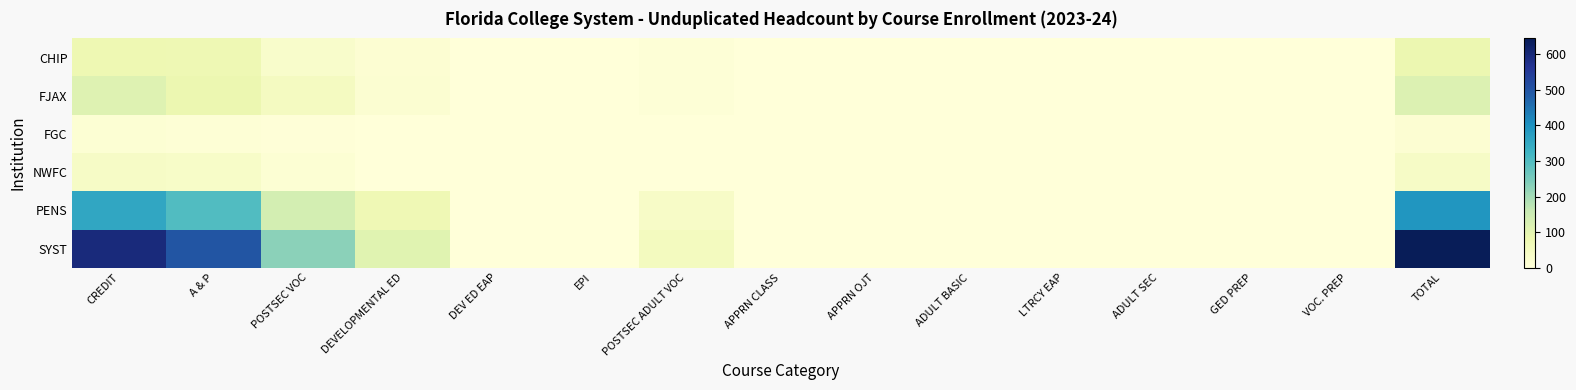

Which label corresponds to the largest value in the chart?

TOTAL